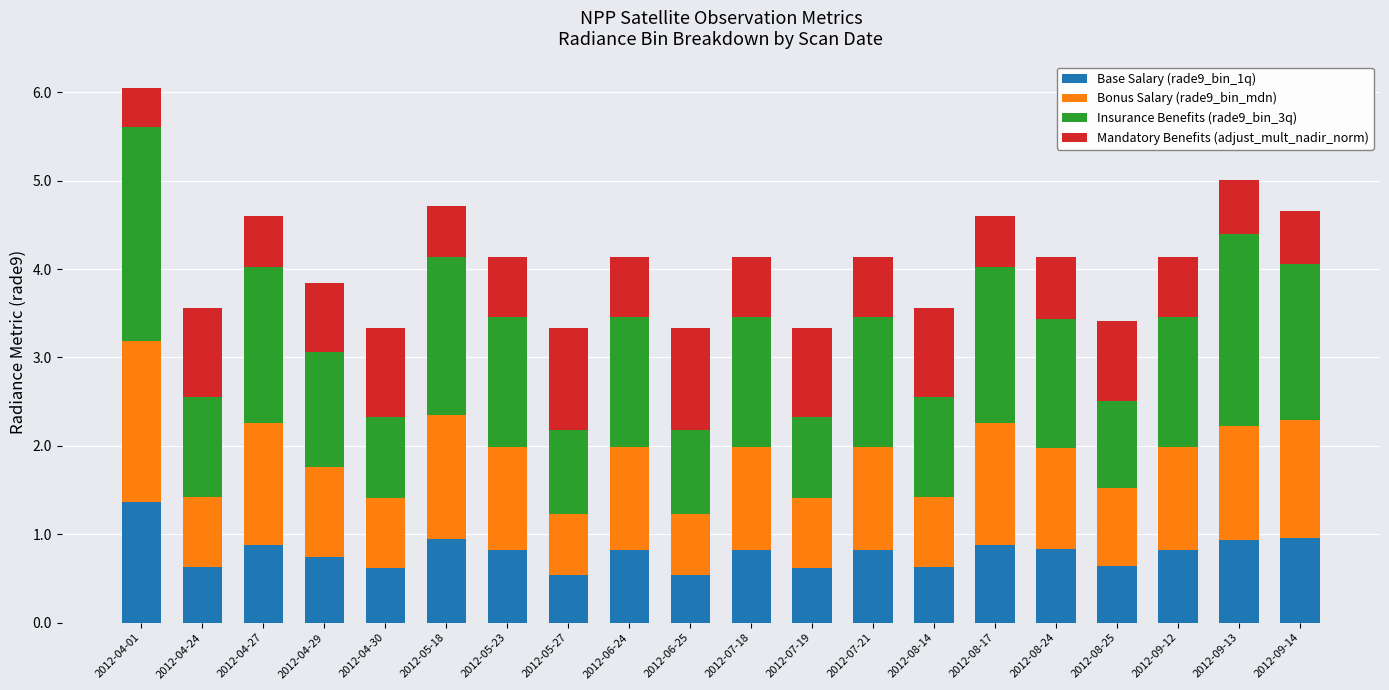

What is the highest value of the Base Salary (rade9_bin_1q) series?

1.4